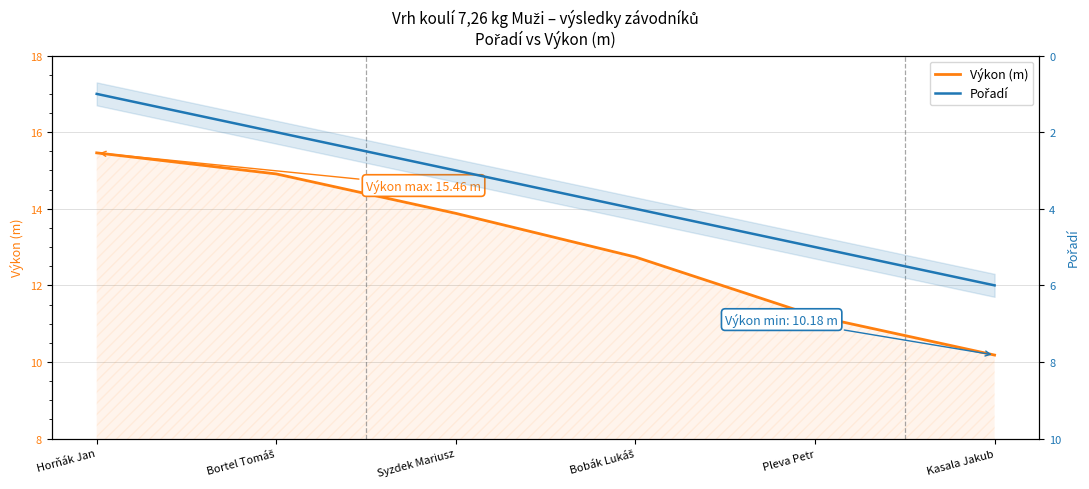

What is the difference between the maximum and second lowest values in the Výkon (m) series?

4.3